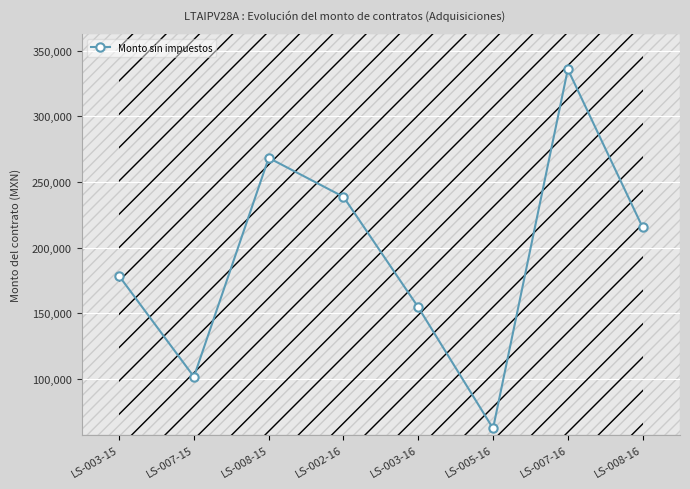

What is the label of the 5th point from the left?

LS-003-16